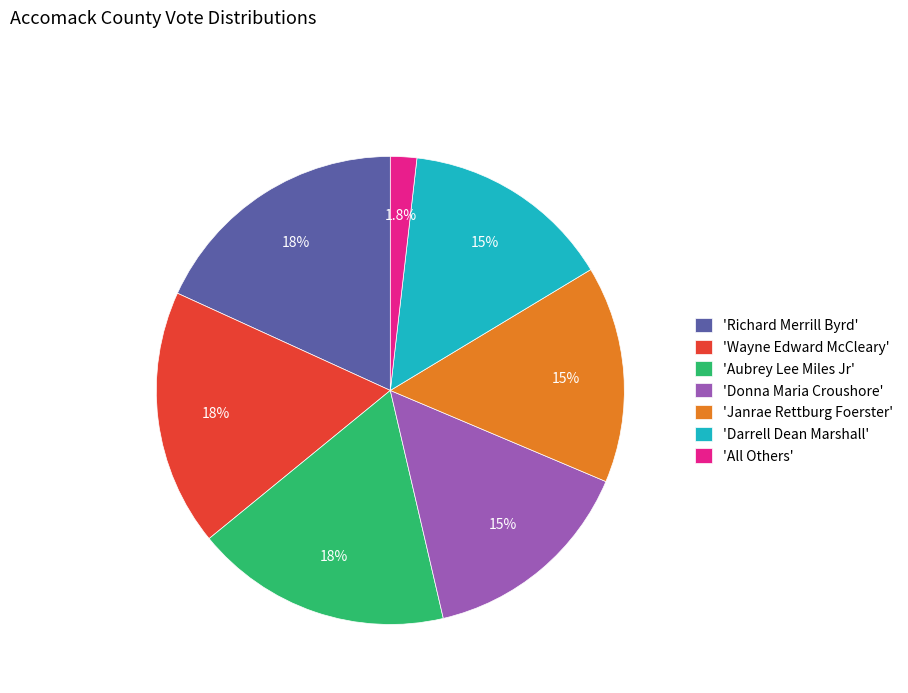

What is the smallest slice in the pie chart?

'All Others'